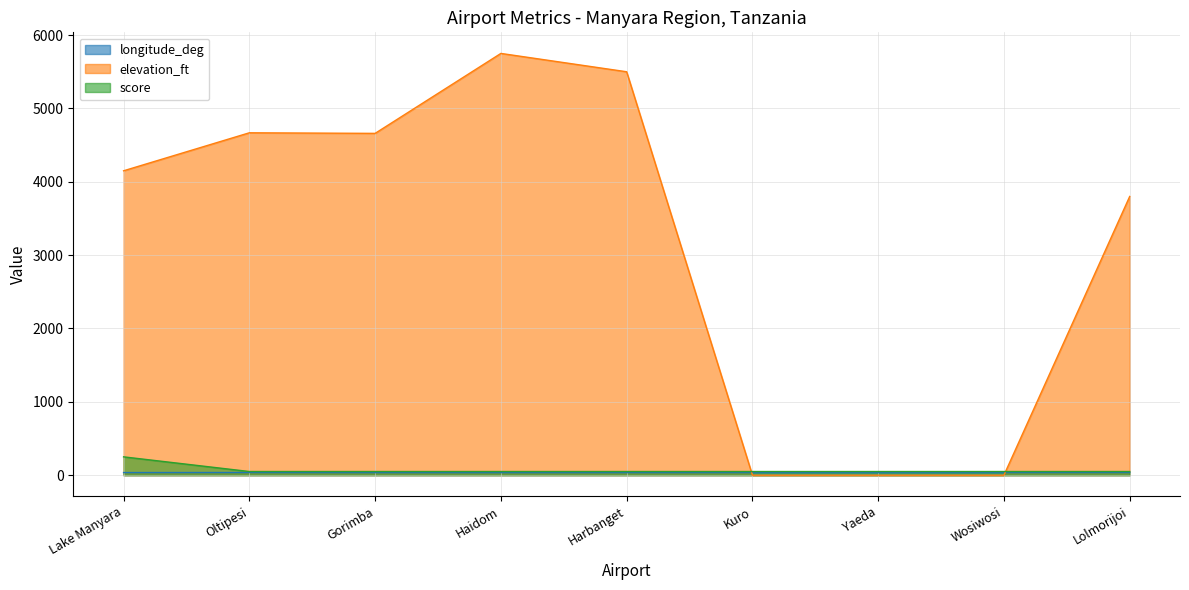

What is the difference between the maximum and minimum values in the elevation_ft series?

5750.0